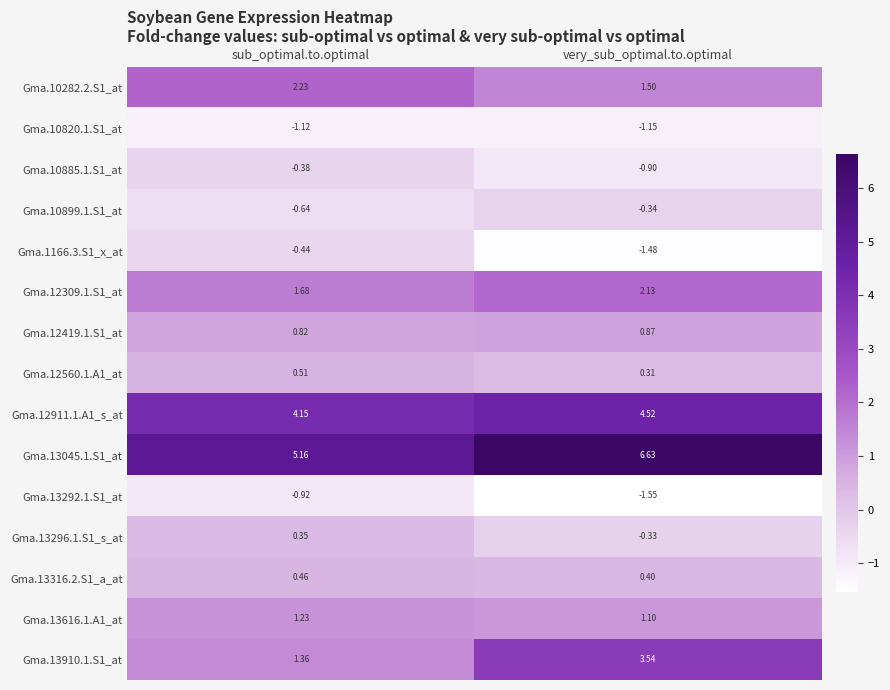

Which series has the largest total across all categories?

Gma.13045.1.S1_at